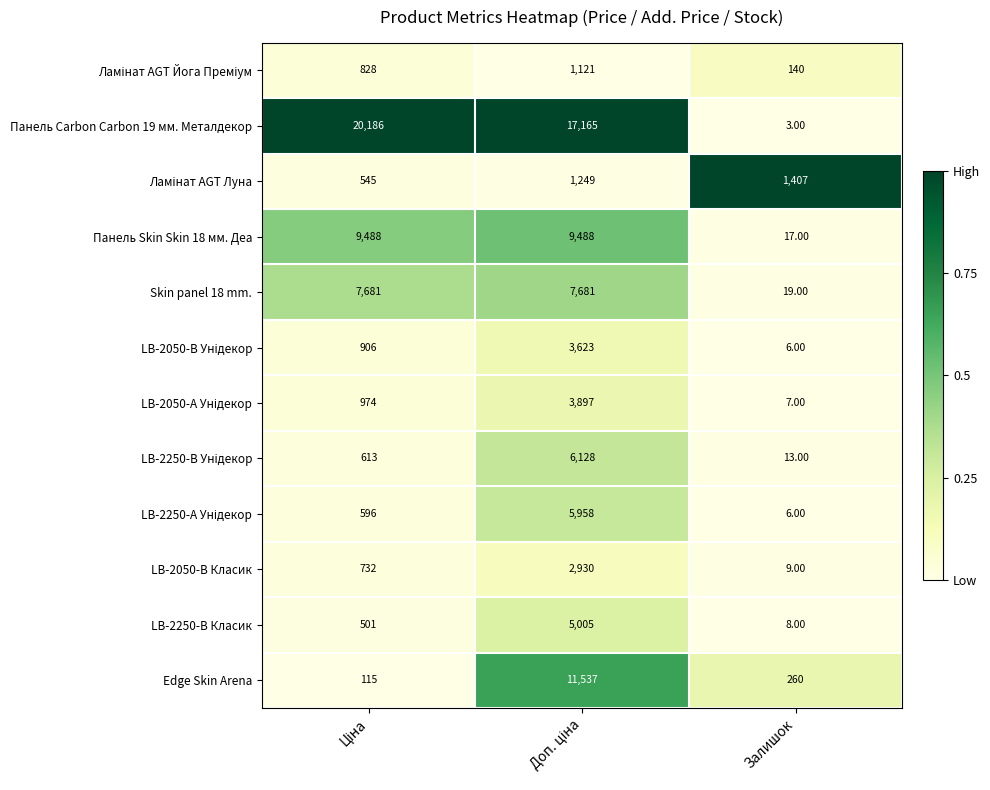

At which category does the chart reach its minimum across all series?

Залишок